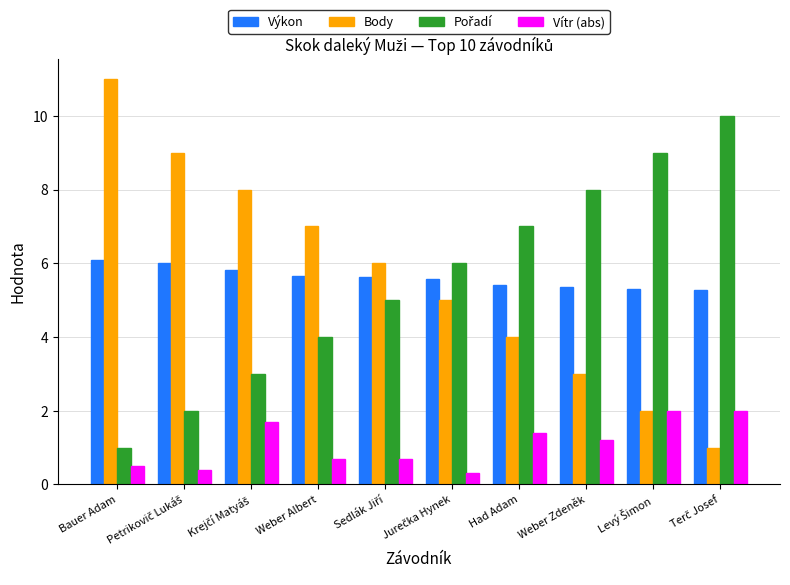

Does the chart contain any negative values?

No